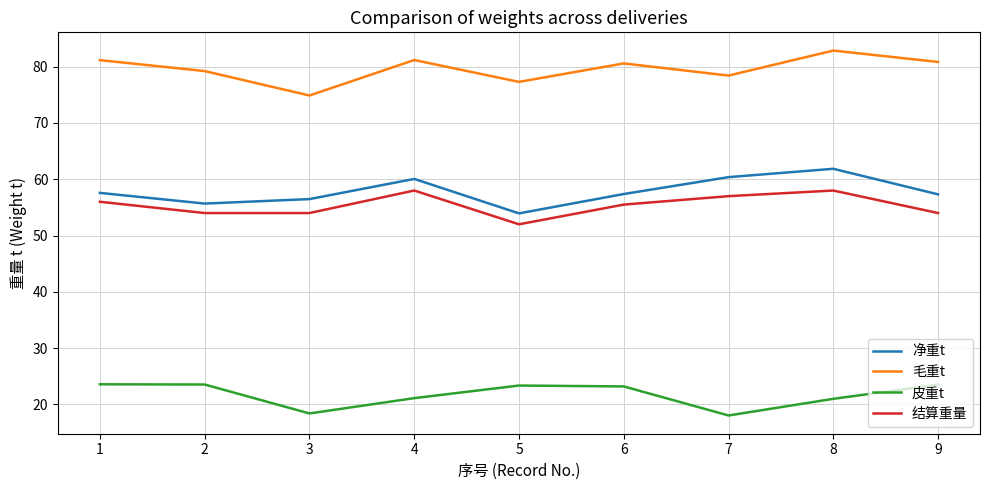

True or false: 毛重t and 净重t cross at least once.

False